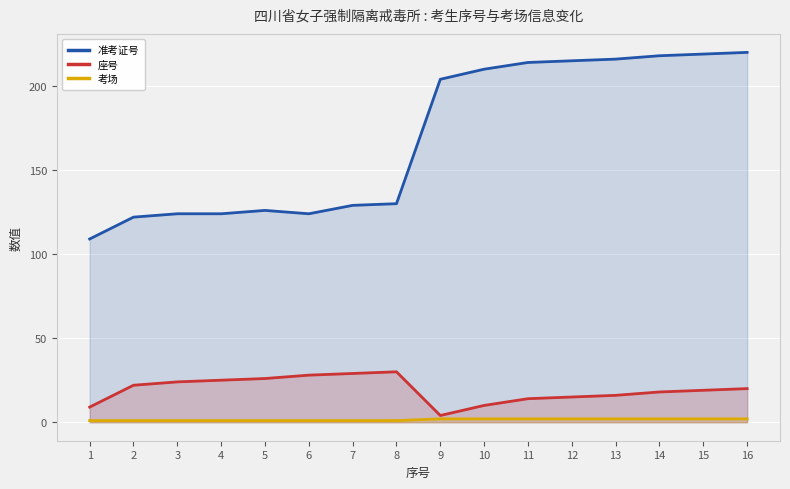

Reading left to right, transcribe all the data shown in this chart.

准考证号: 109	122	124	124	126	124	129	130	204	210	214	215	216	218	219	220
座号: 9	22	24	25	26	28	29	30	4	10	14	15	16	18	19	20
考场: 1	1	1	1	1	1	1	1	2	2	2	2	2	2	2	2